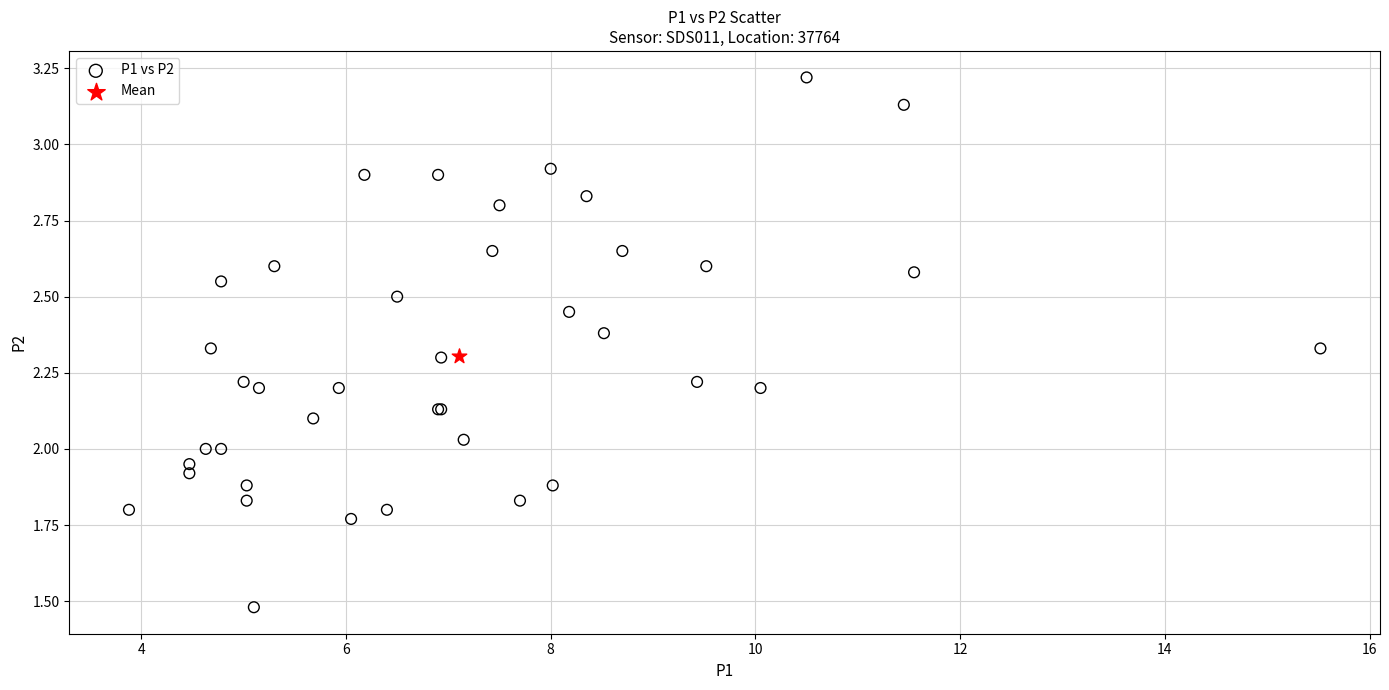

What are all the series names shown in the legend?

P1 vs P2, Mean